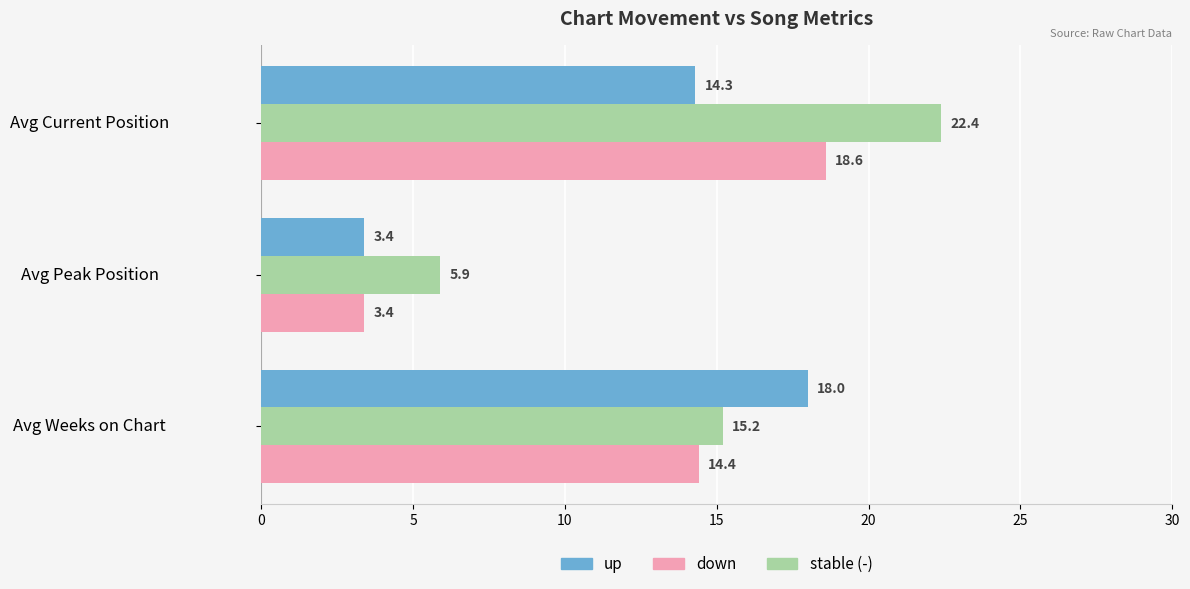

The value of down at Avg Current Position is 28.3. True or false?

False